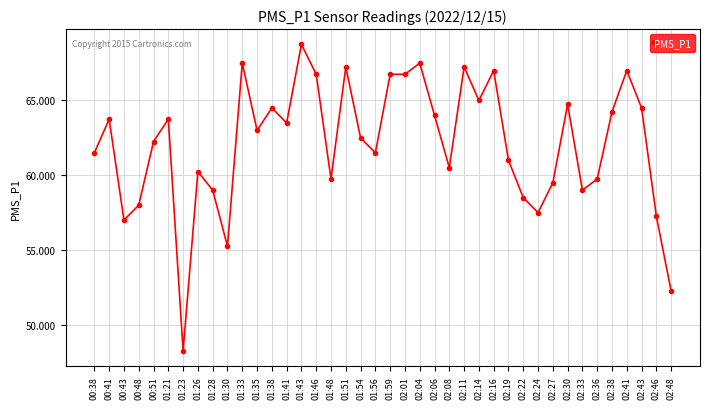

Approximately how many times larger is the value at 02:24 compared to 01:41?

0.9